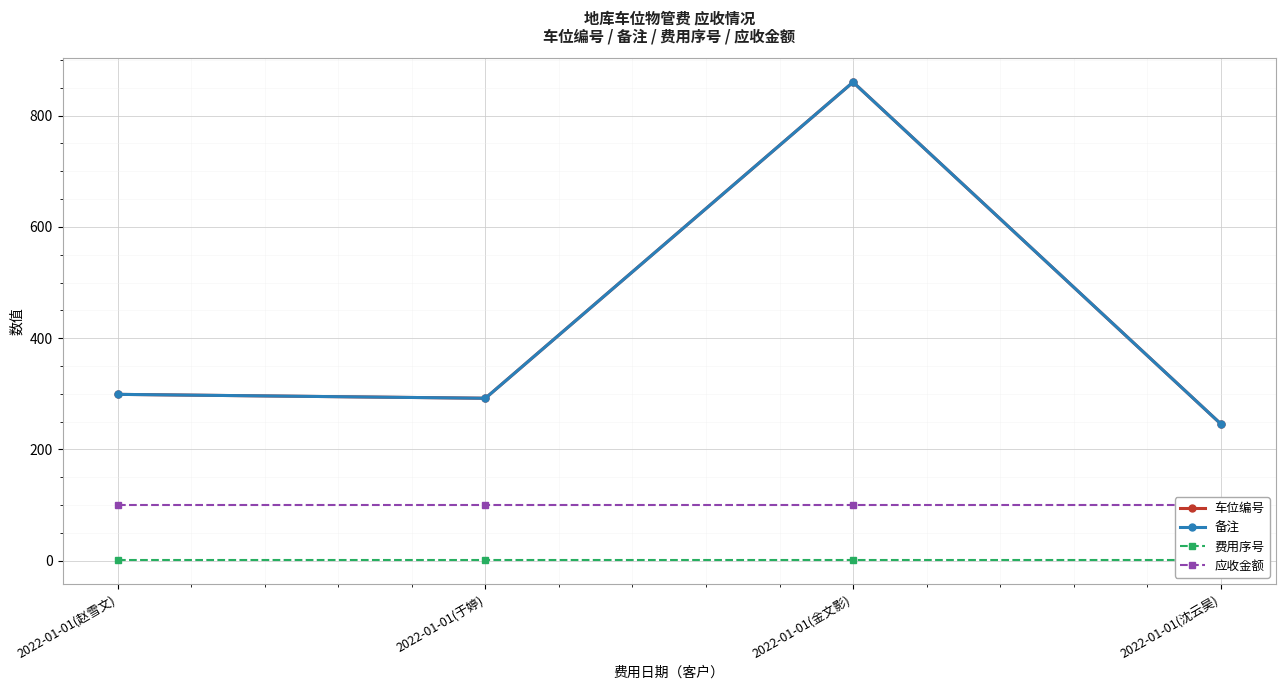

True or false: 备注 and 车位编号 cross at least once.

False